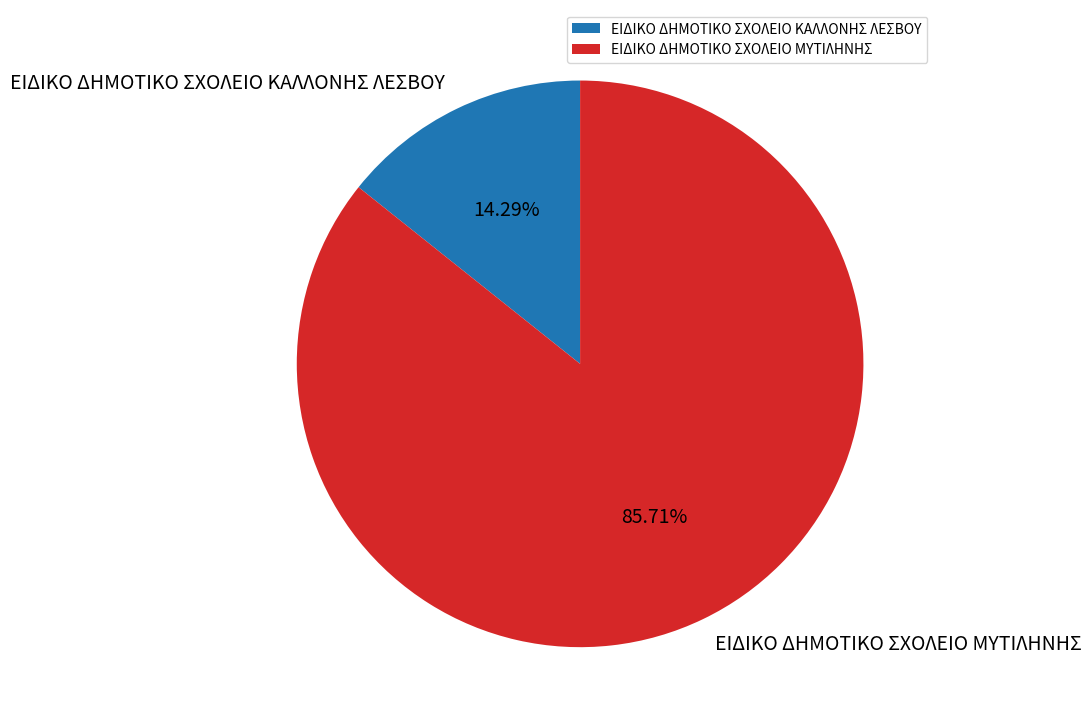

Is there any slice that represents more than half of the pie?

Yes